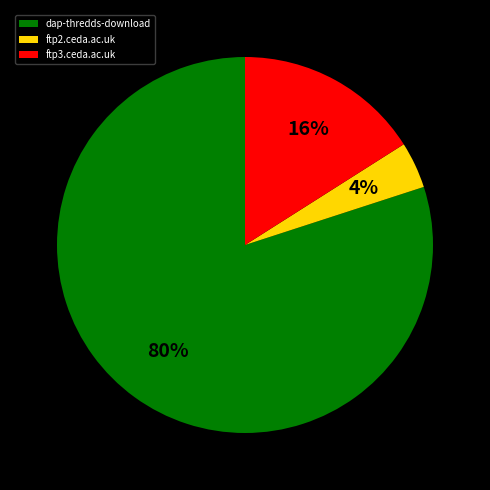

To the nearest percent, what is the difference between the dap-thredds-download and ftp2.ceda.ac.uk slice percentages?

76%